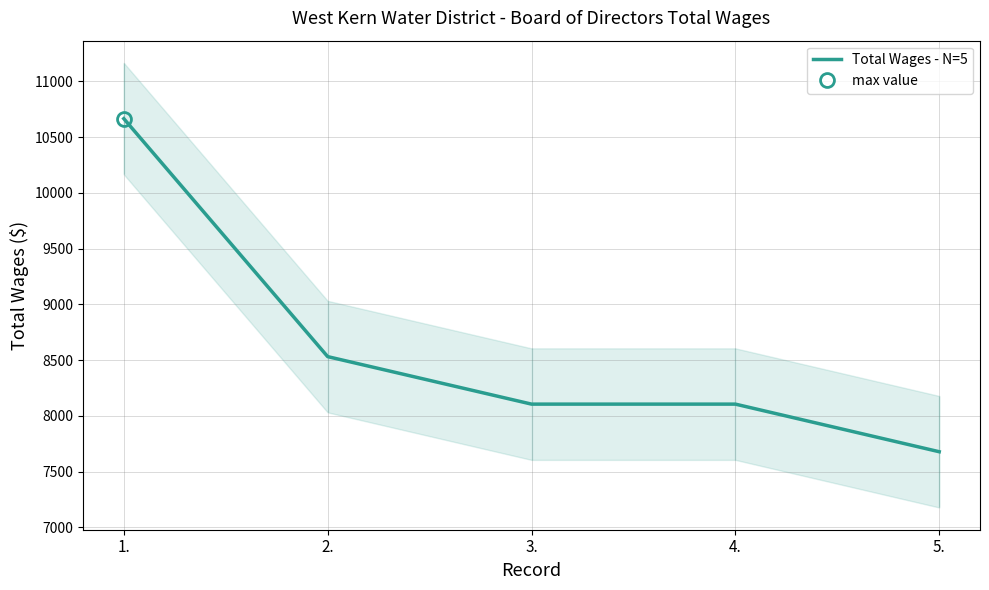

What is the label of the 1st point from the right?

5.